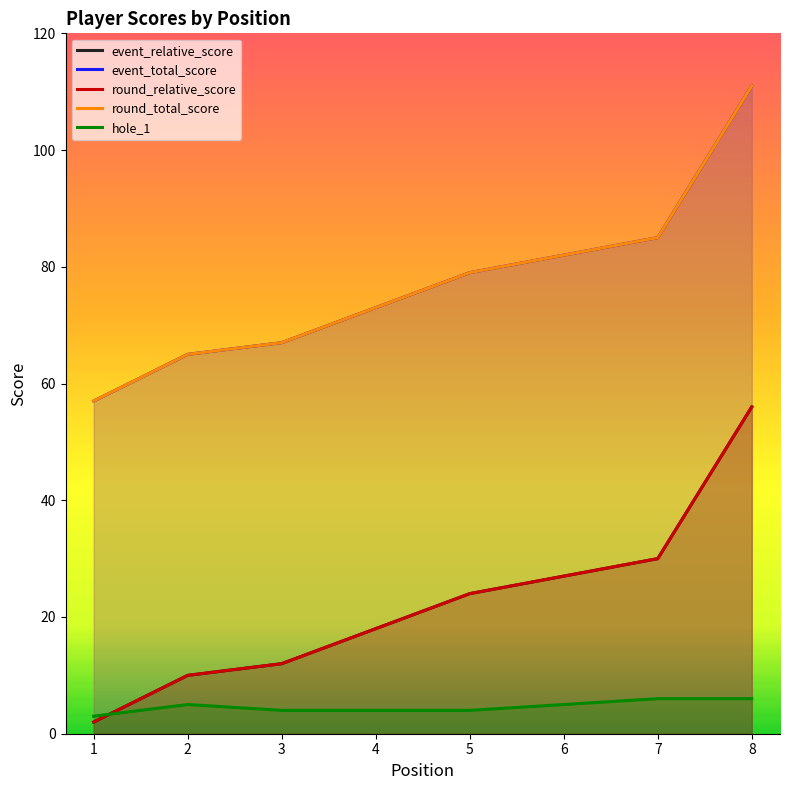

At which label is hole_1 closest to 4?

3